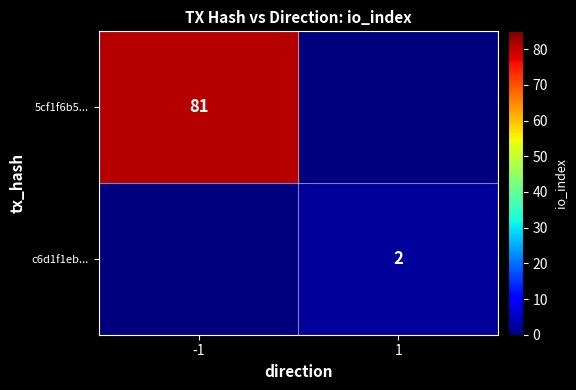

Is it true that c6d1f1eb... equals 3 at 1?

False